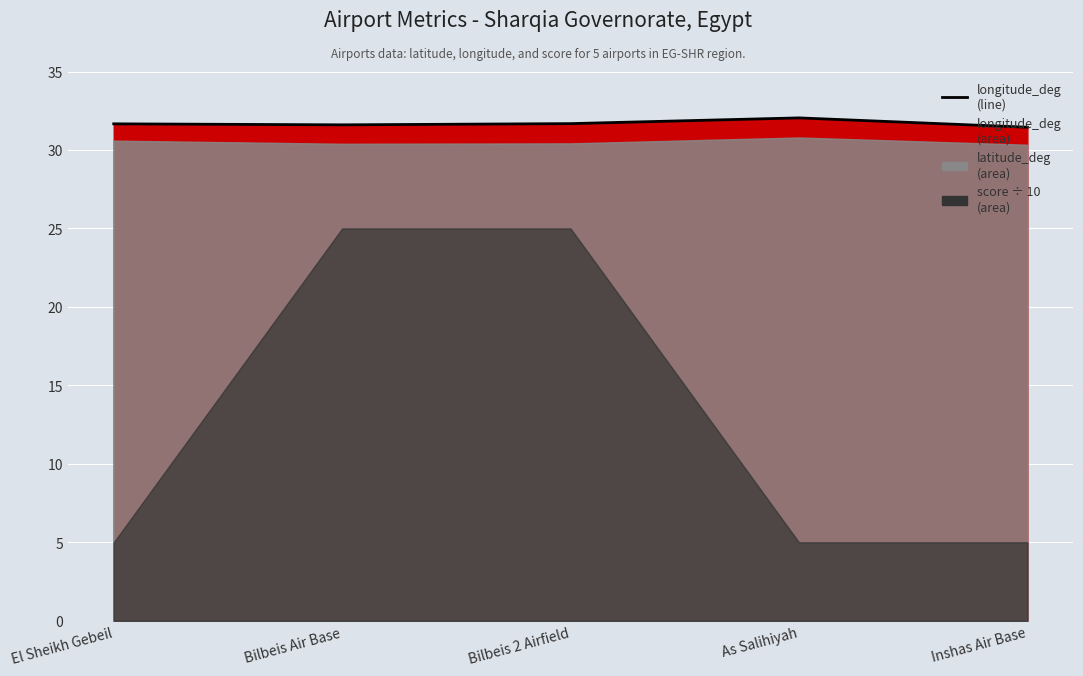

Reading left to right, what are all the values shown in this chart?

31.7	31.6	31.7	32.0	31.4